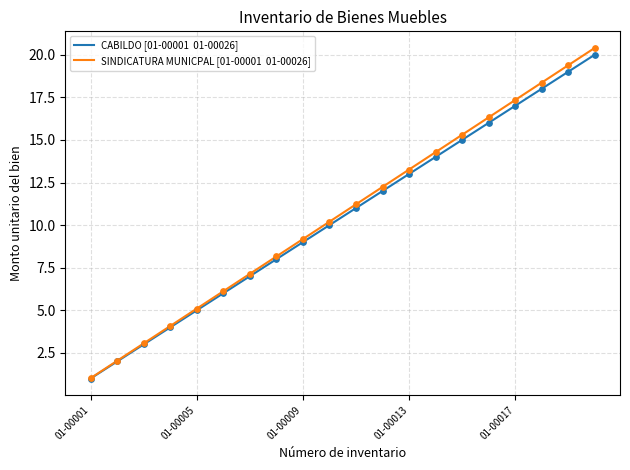

What is the maximum value shown in the chart?

20.4